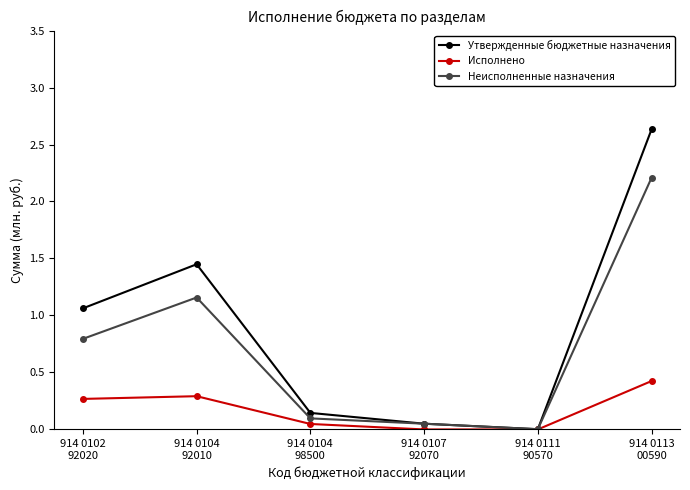

Is the value of Утвержденные бюджетные назначения at 914 0113
00590 greater than the value of Неисполненные назначения at 914 0104
98500?

Yes